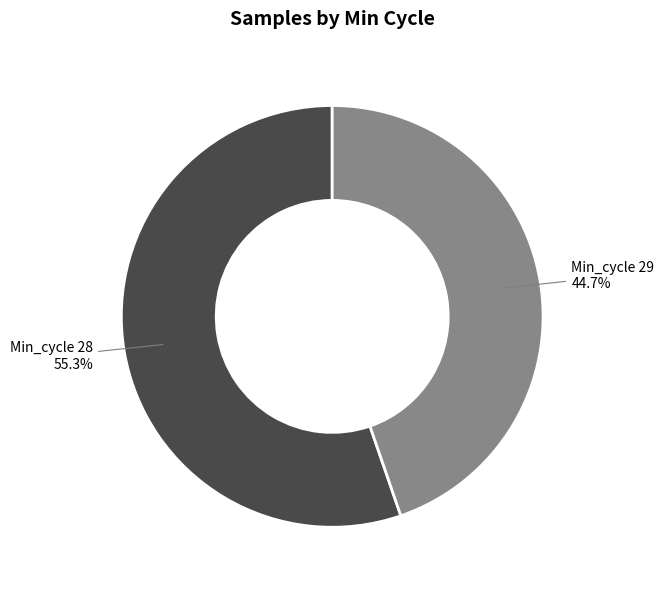

How many segments does this pie chart have?

2